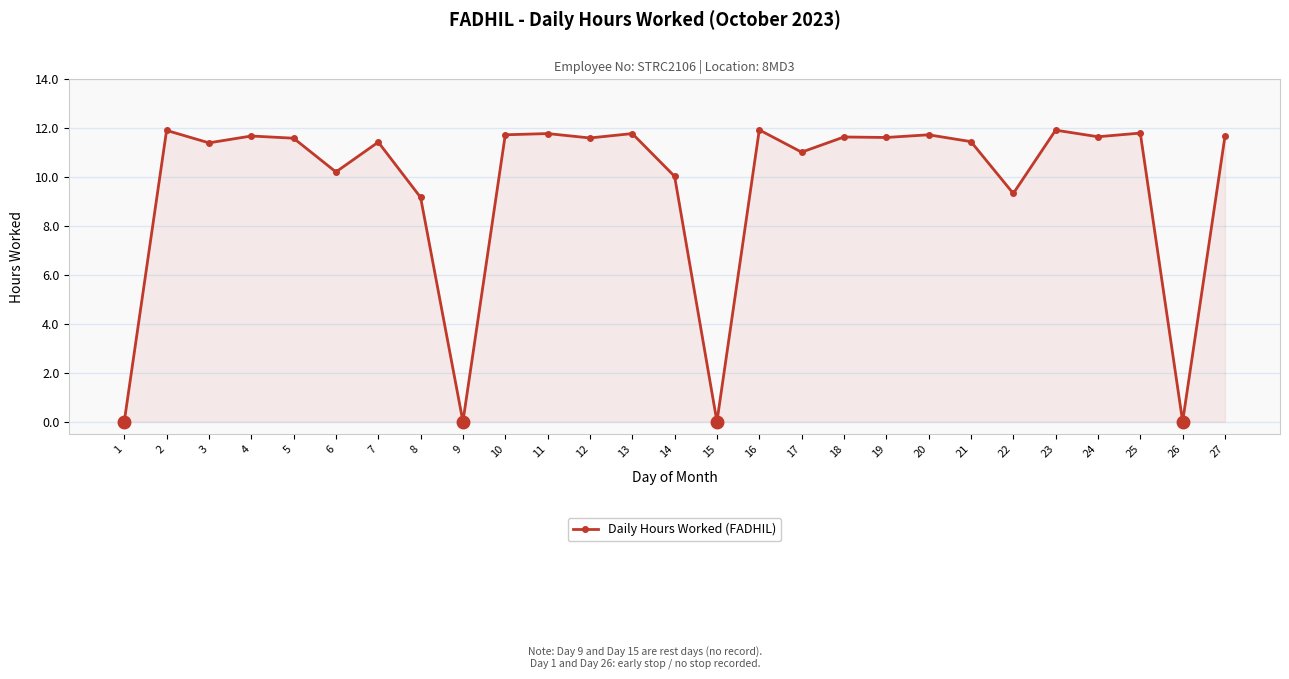

Where does the data first go above 11?

2